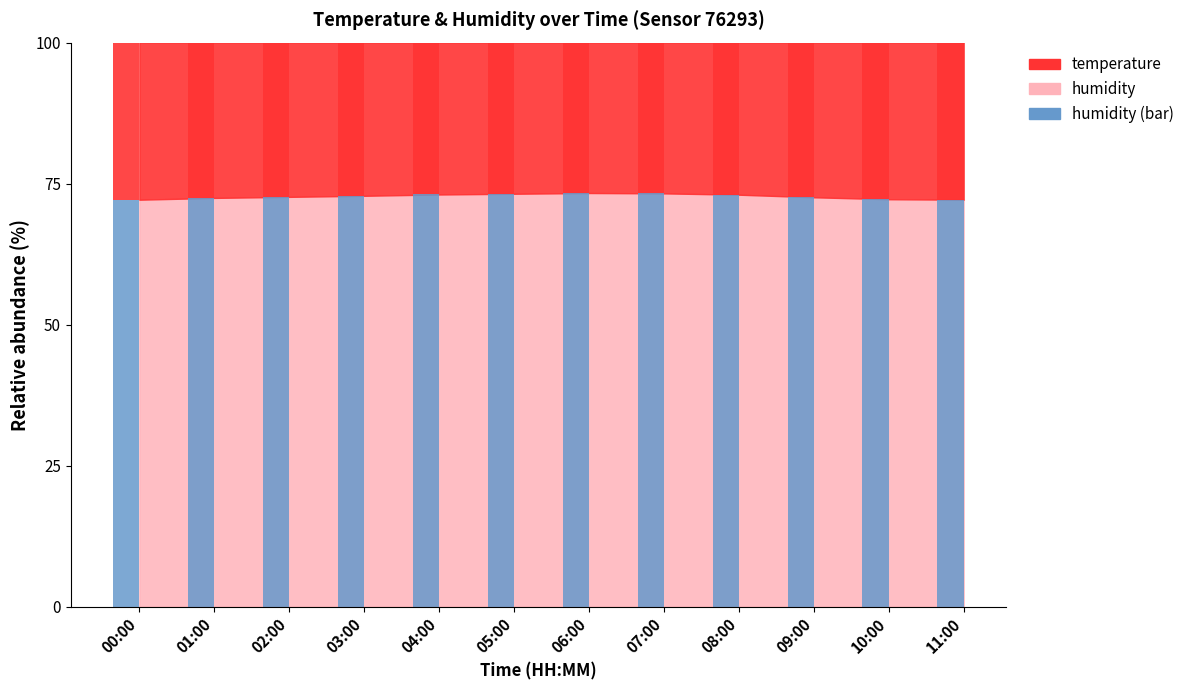

Count the number of categories in the chart.

12